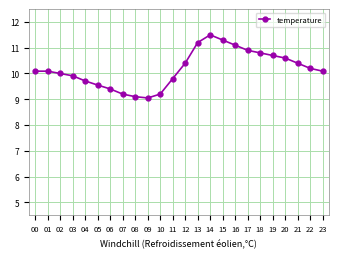

The value at 14 is 11.5. True or false?

True